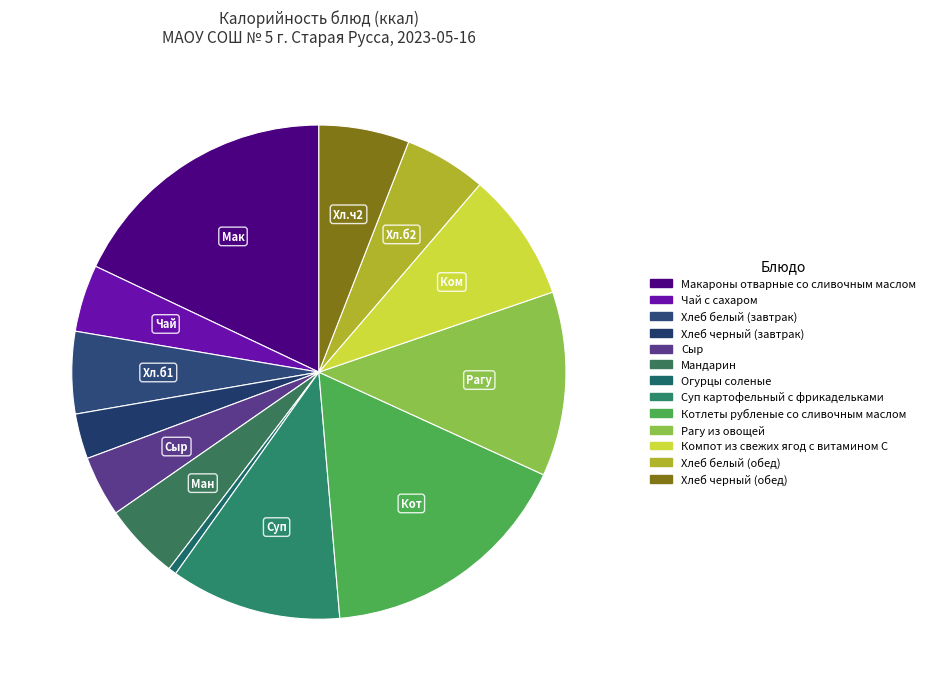

Rank the categories by value from highest to lowest.

Макароны отварные со сливочным маслом, Котлеты рубленые со сливочным маслом, Рагу из овощей, Суп картофельный с фрикадельками, Компот из свежих ягод с витамином С, Хлеб черный (обед), Хлеб белый (завтрак), Хлеб белый (обед), Мандарин, Чай с сахаром, Сыр, Хлеб черный (завтрак), Огурцы соленые